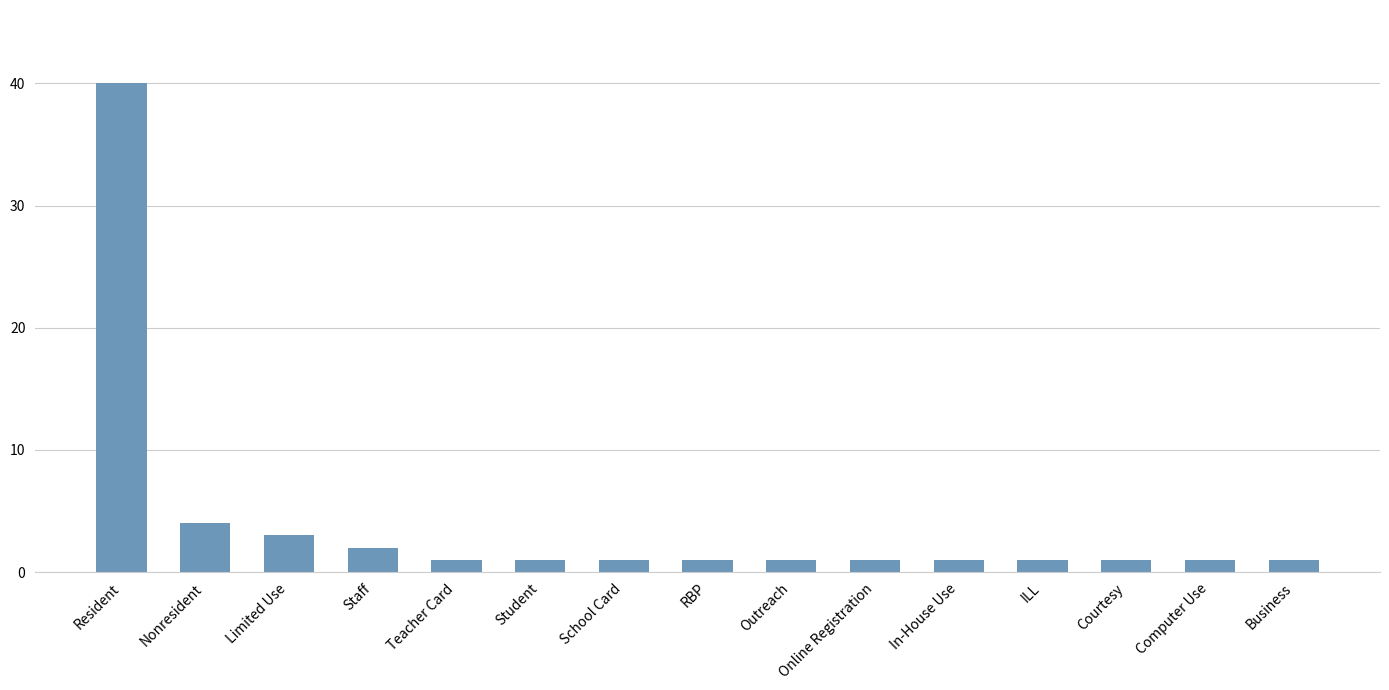

Between Nonresident and Staff, which is larger?

Nonresident